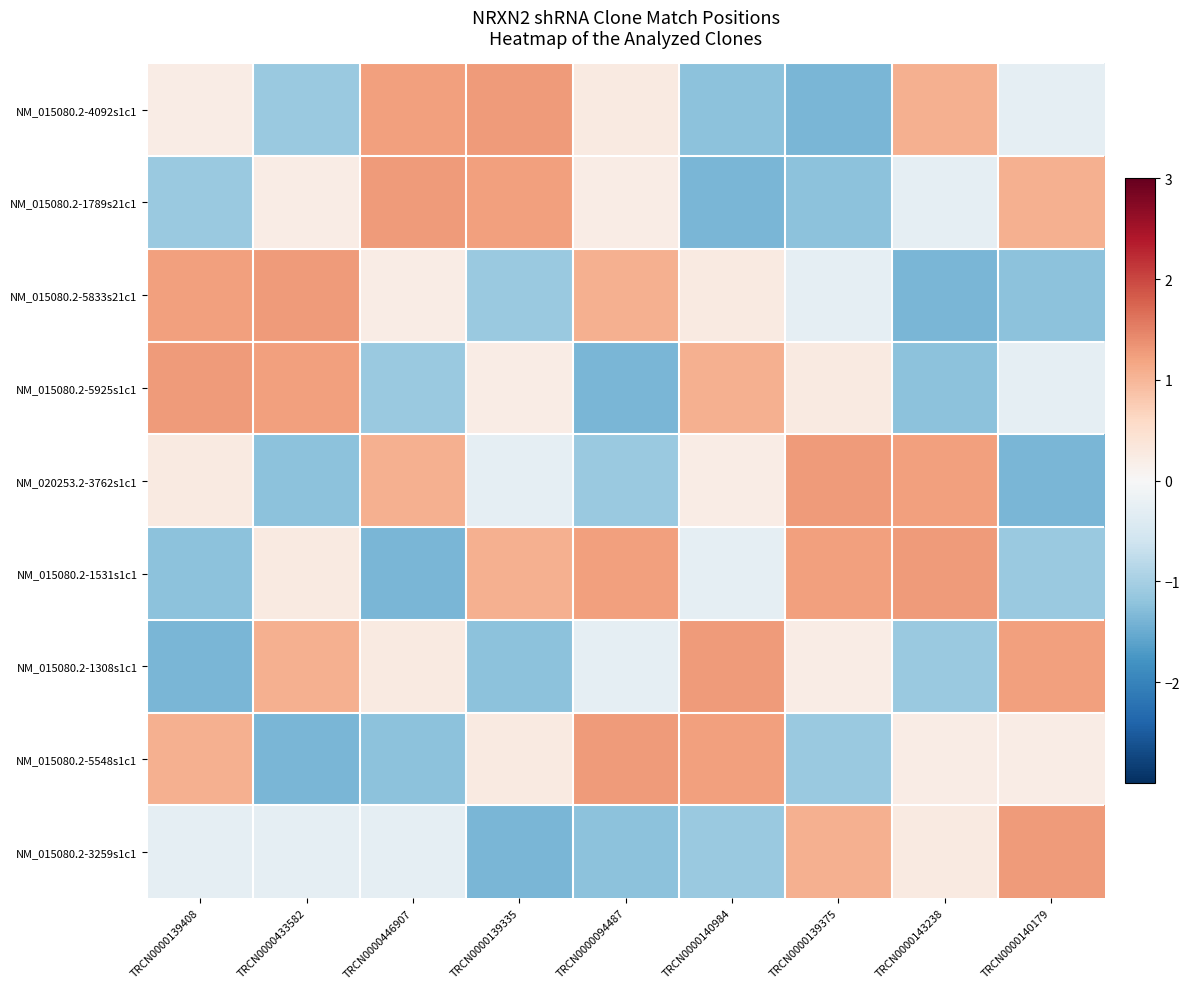

What is the spread (max minus min) of values at TRCN0000140984?

2.6